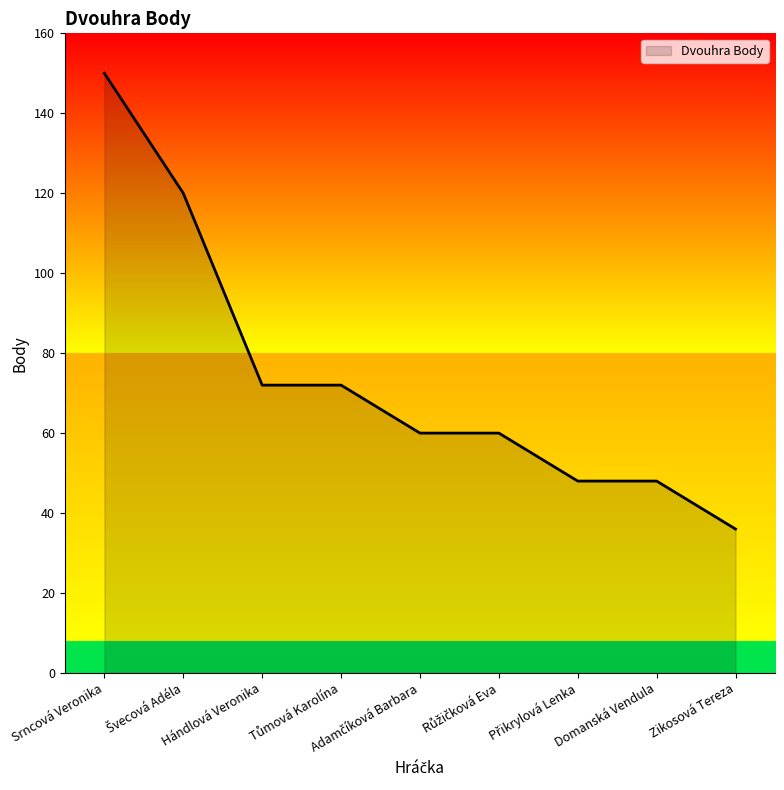

The chart shows a value of 72 at Hándlová Veronika. True or false?

True